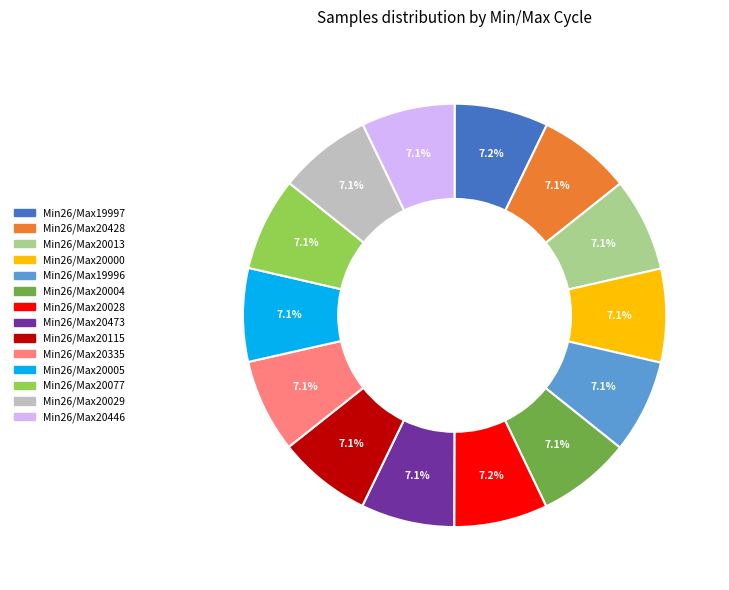

Is Min26/Max19997 the majority of the pie?

No